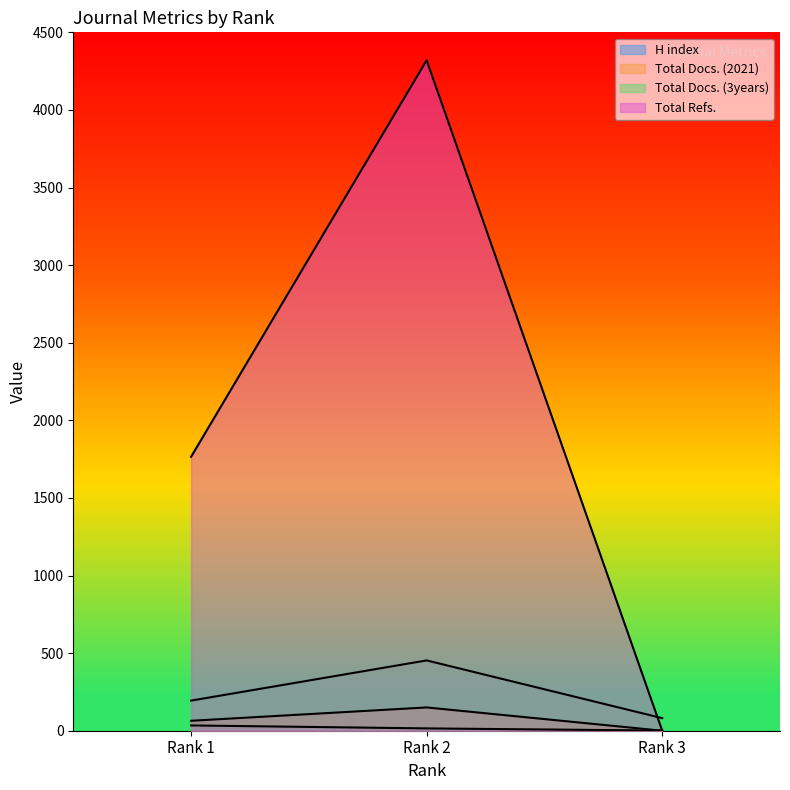

How many lines are shown in the chart?

4